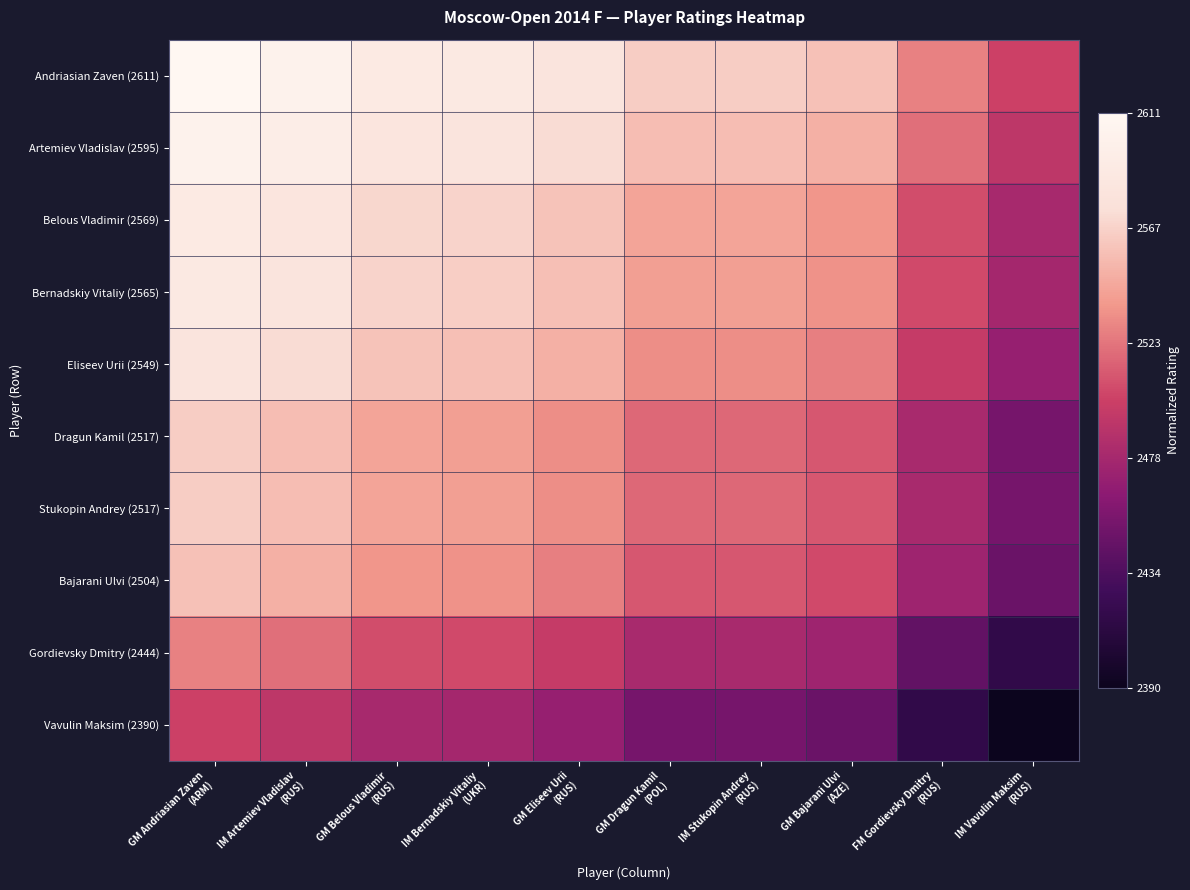

At which category is the sum across all series the highest?

GM Andriasian Zaven
(ARM)